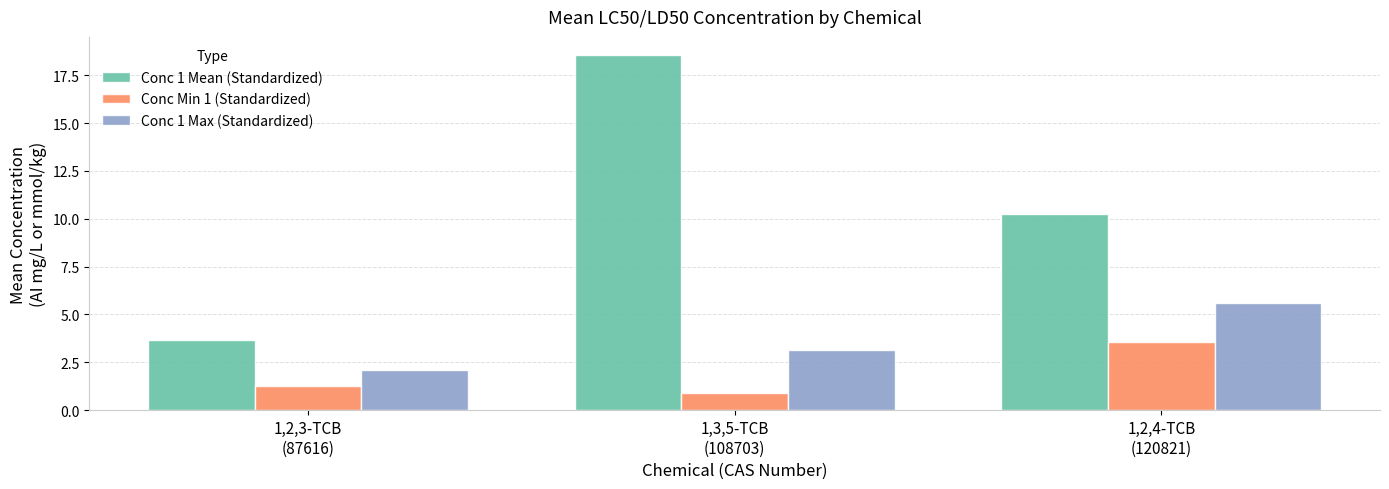

Which category has the lowest value across all series?

1,3,5-TCB
(108703)